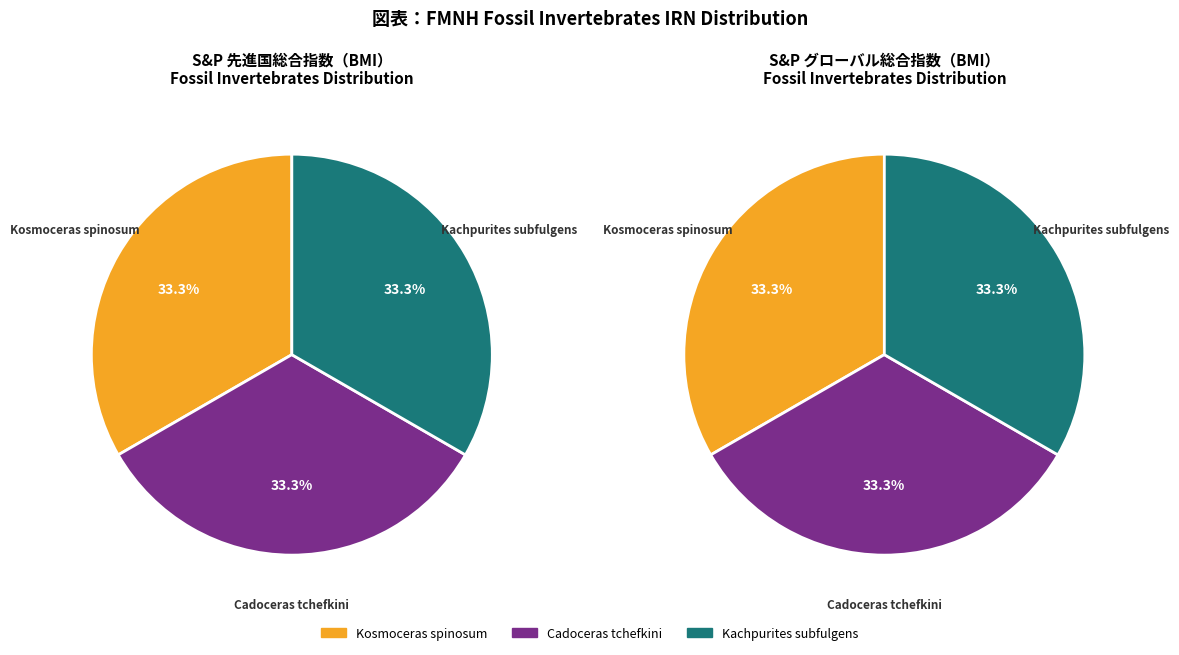

The Kosmoceras spinosum slice represents 27% of the pie. True or false?

False